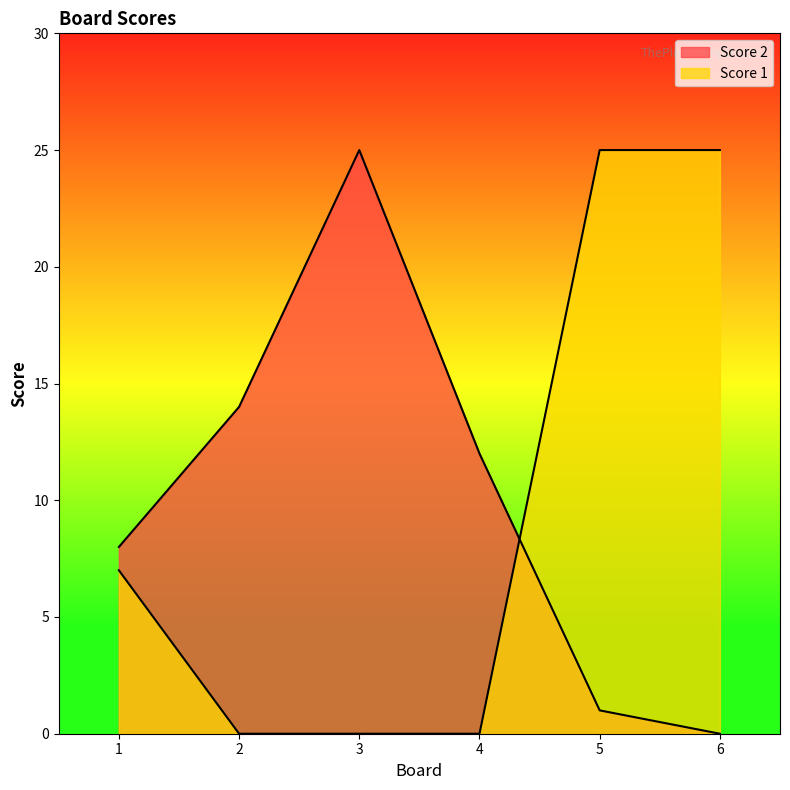

Is it true that Score 2 equals 15 at 6?

False